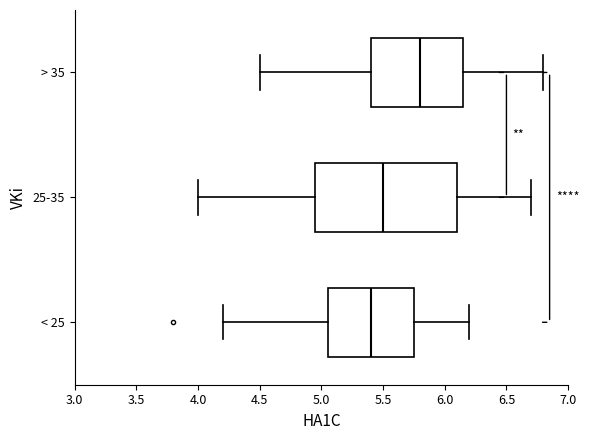

Which box has the furthest to the right median line?

> 35